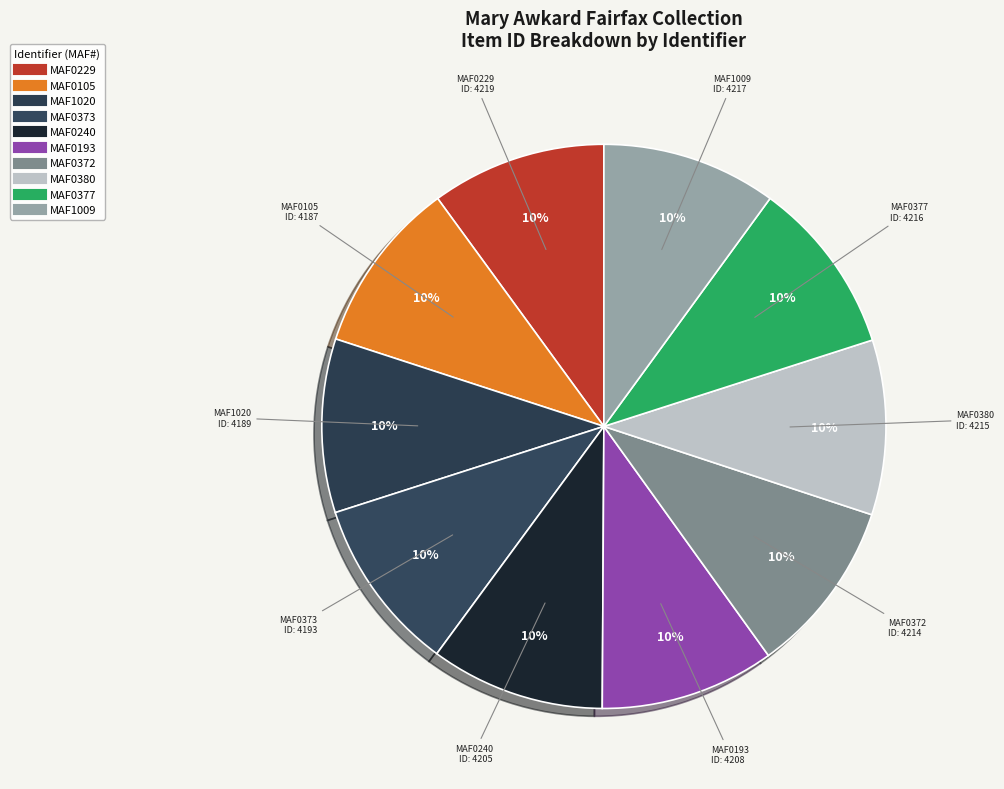

How many segments does this pie chart have?

10